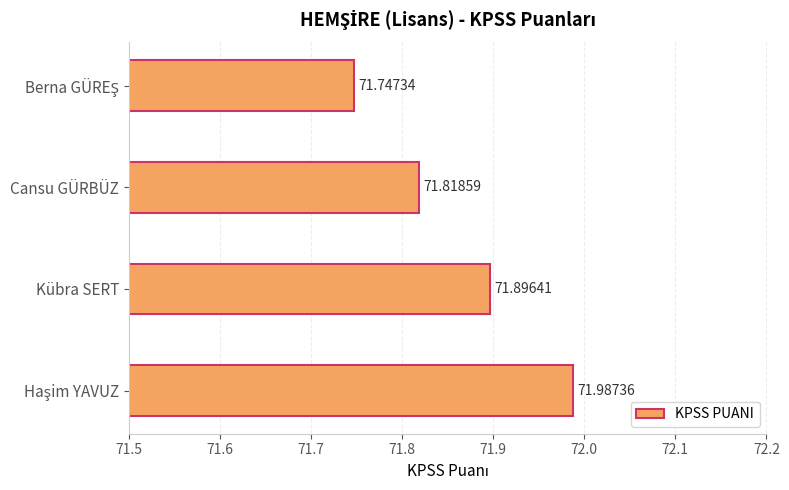

What is the sum of the values at Cansu GÜRBÜZ and Kübra SERT?

143.7